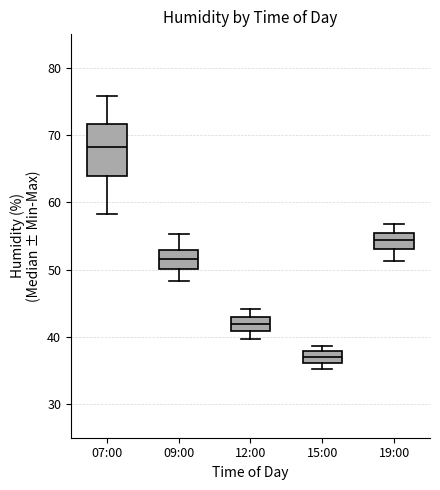

Which box is the tallest, from its lower edge to its upper edge?

07:00